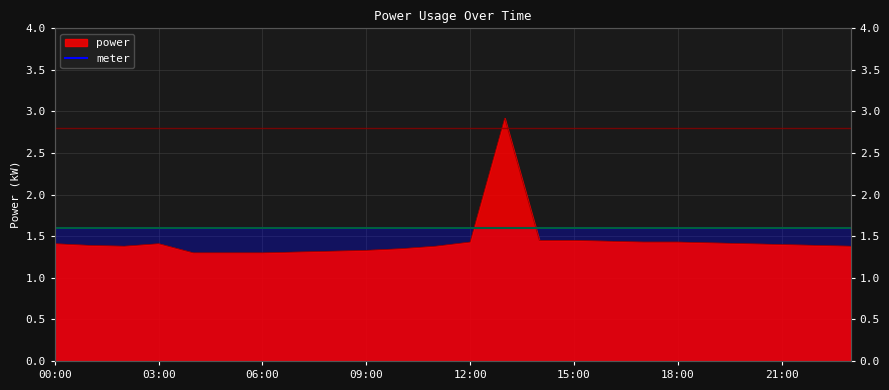

What value does the data have at 06:00?

1.3